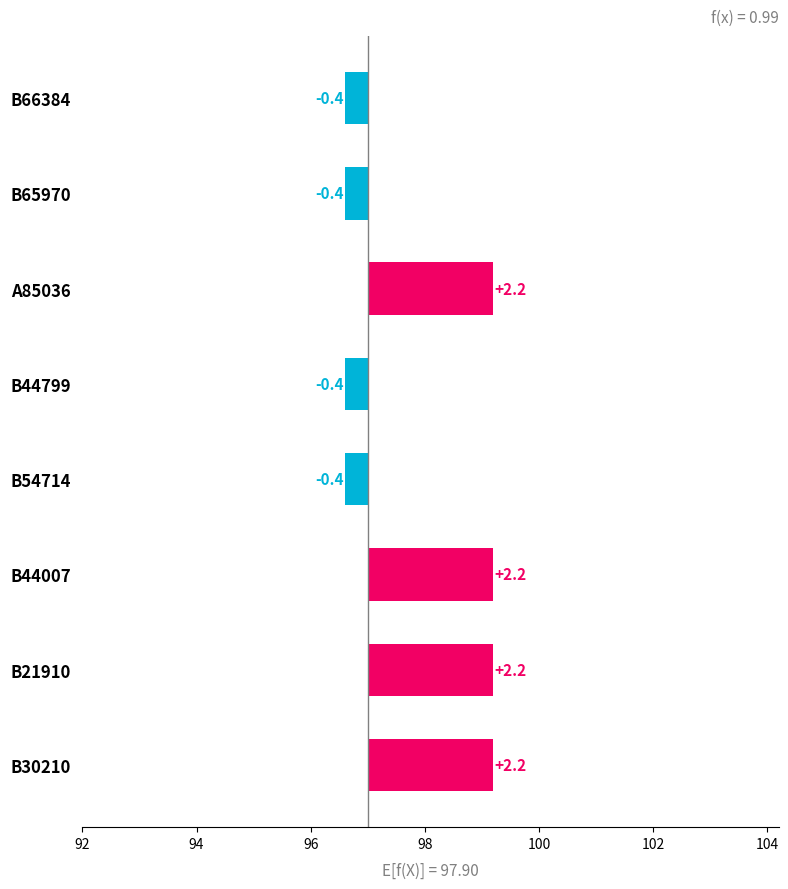

What is the difference between the maximum and minimum values?

2.6